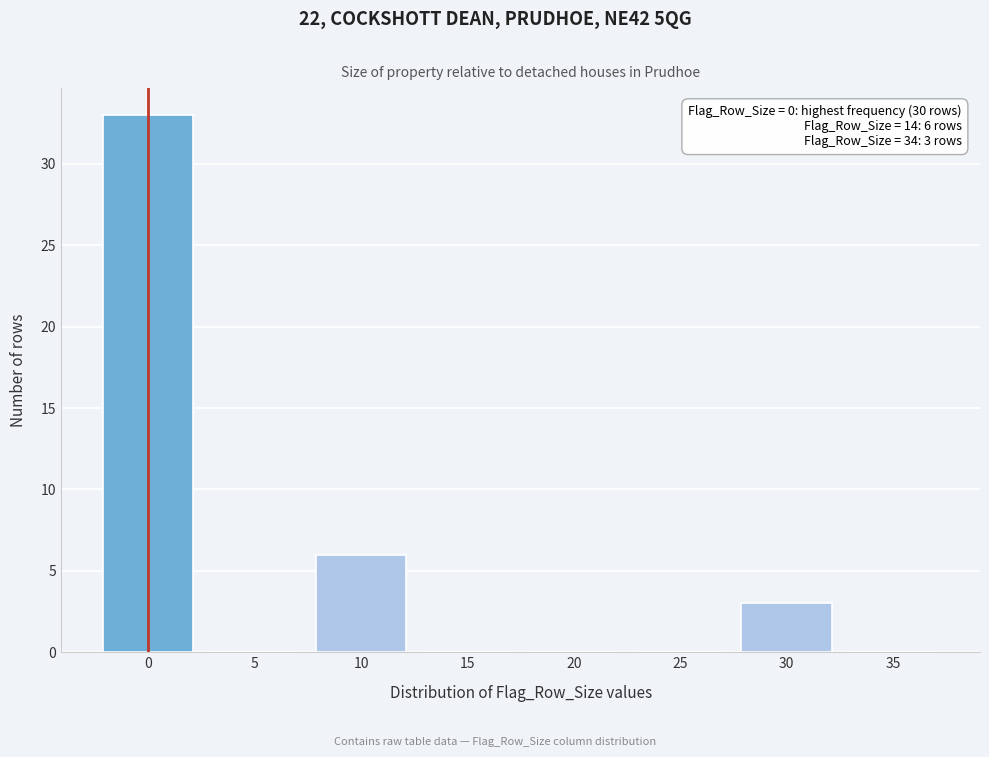

Reading left to right, what are all the values shown in this chart?

0=33	5=0	10=6	15=0	20=0	25=0	30=3	35=0